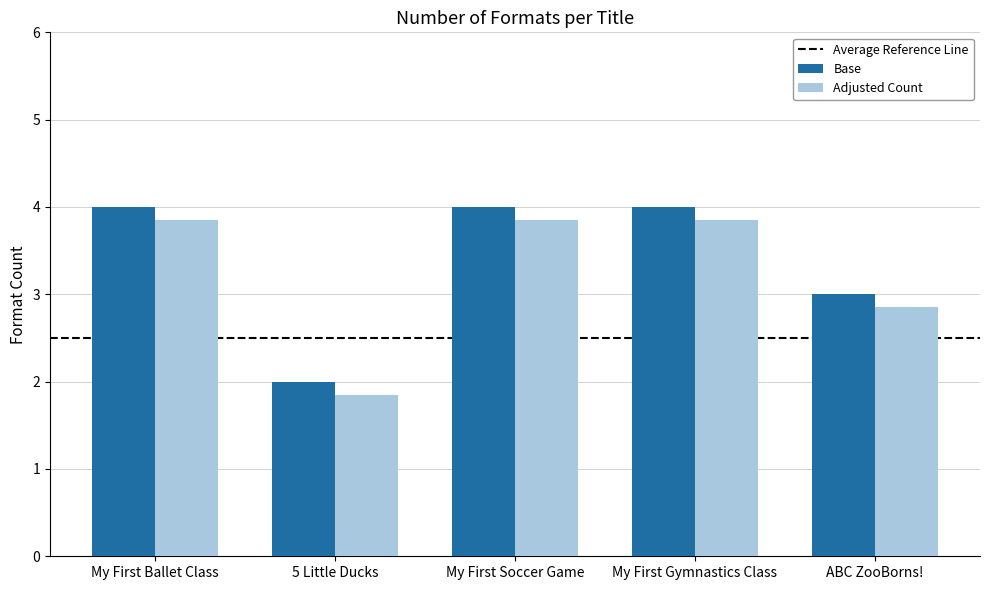

The value of Base at ABC ZooBorns! is 1.9. True or false?

False